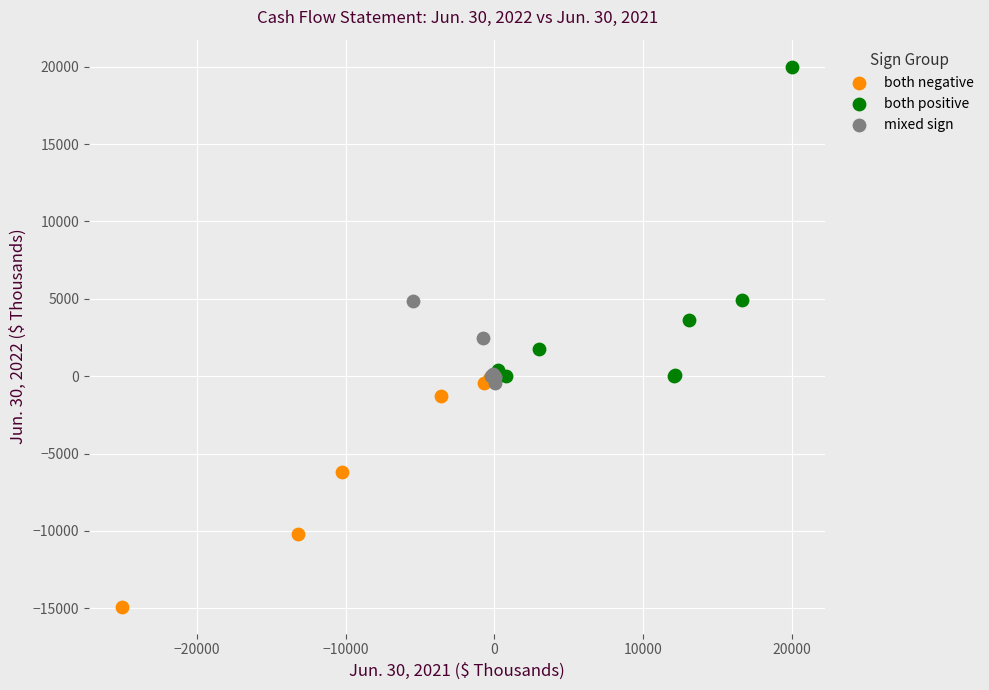

Which series reaches the minimum Y coordinate?

both negative